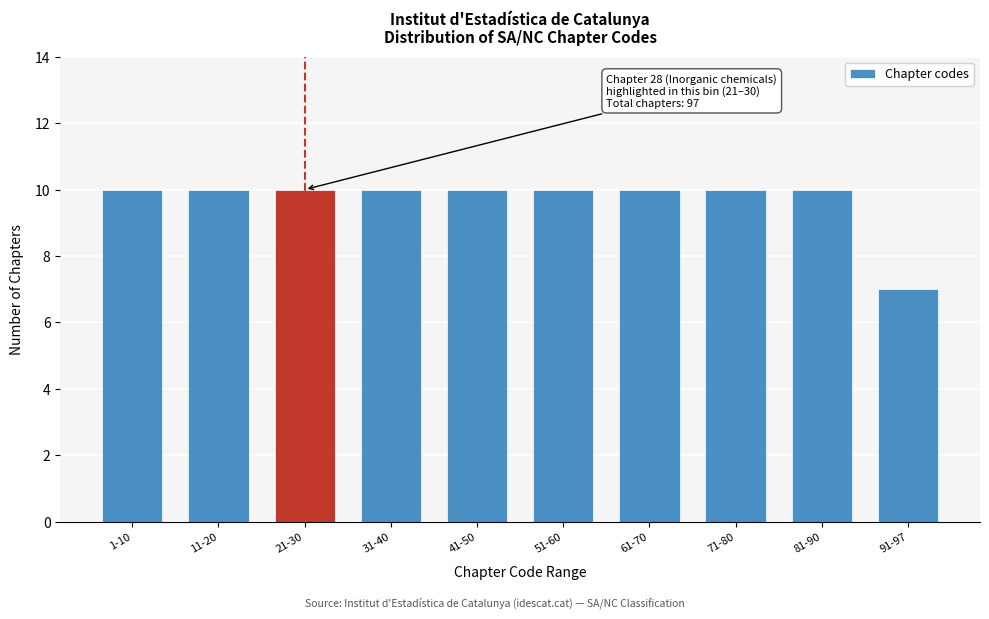

Reading right to left, extract all data points from this chart.

91-97=7	81-90=10	71-80=10	61-70=10	51-60=10	41-50=10	31-40=10	21-30=10	11-20=10	1-10=10